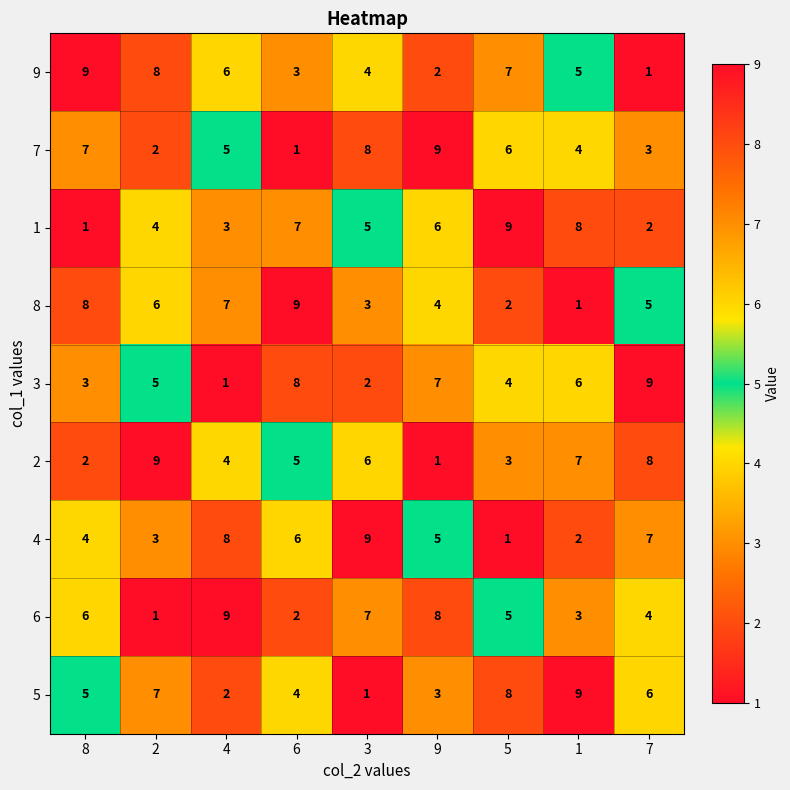

Is it true that 5 equals 8 at 5?

True